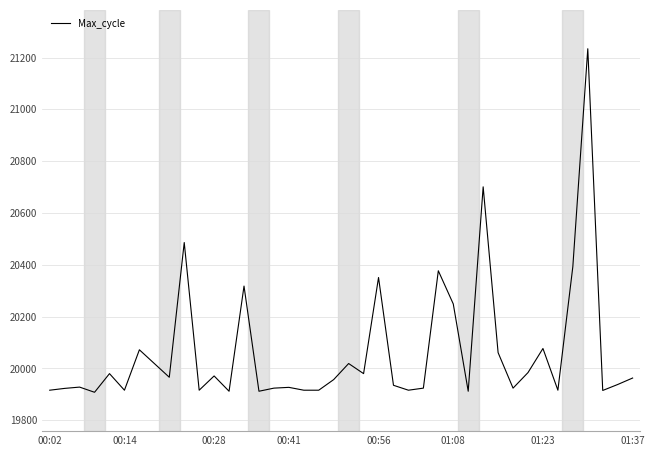

What is the minimum value shown in the chart?

19908